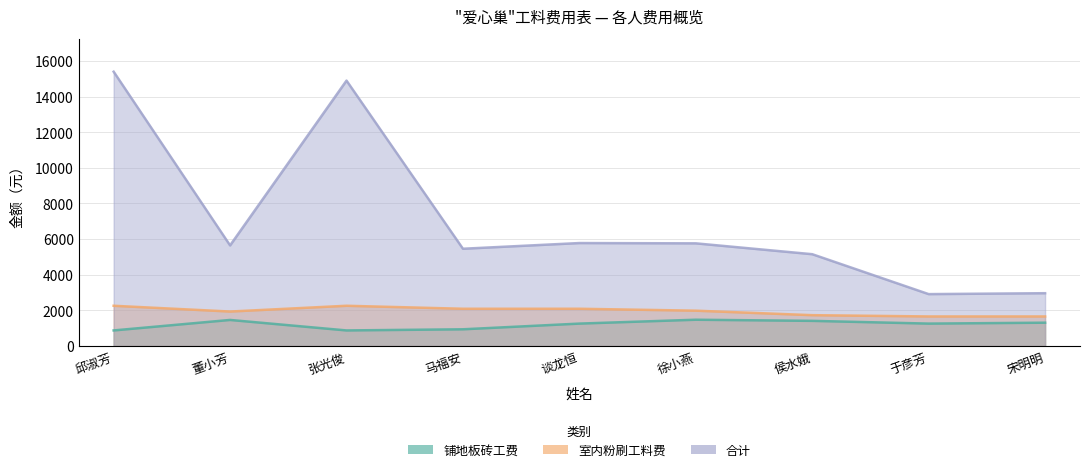

Where is 合计 nearest to the value 9156?

谈龙恒